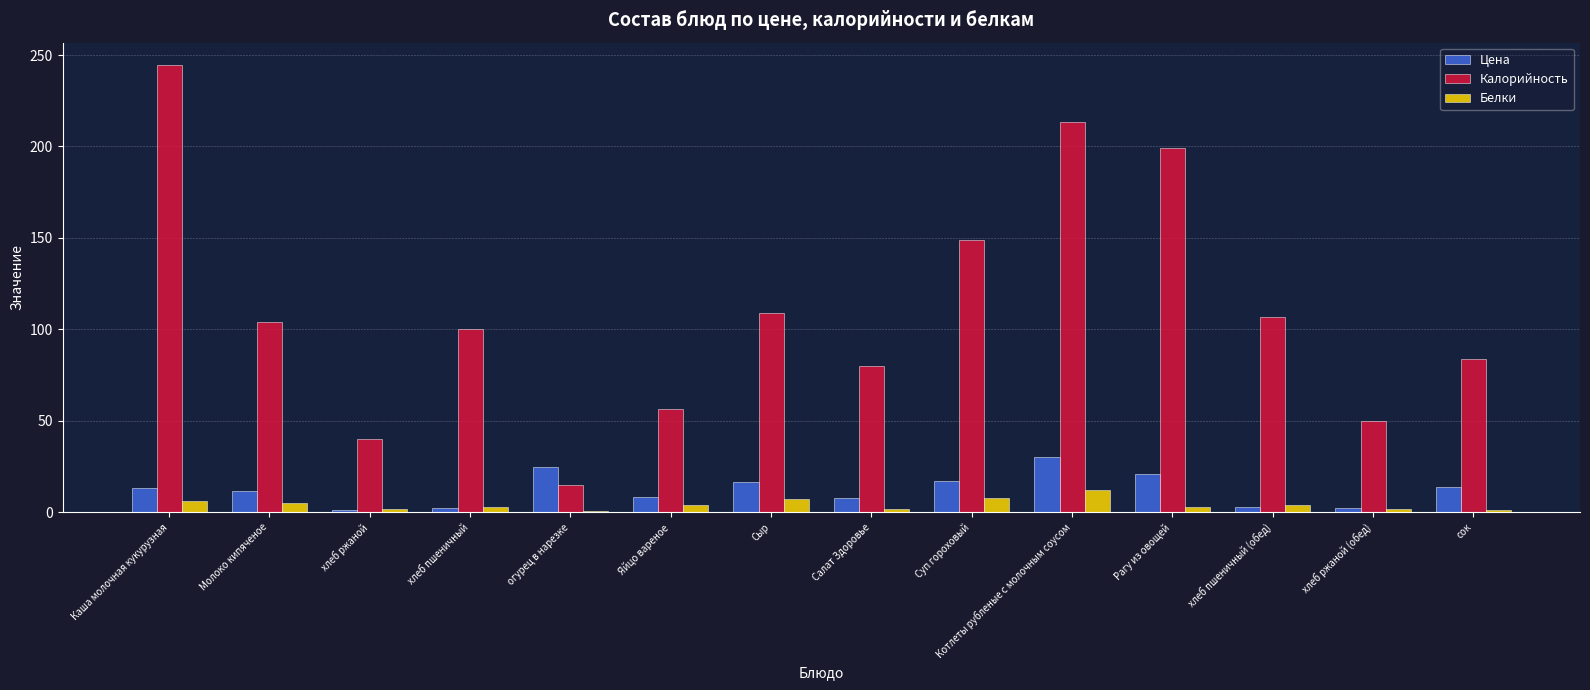

Which series changed the most between Молоко кипяченое and Салат Здоровье?

Калорийность